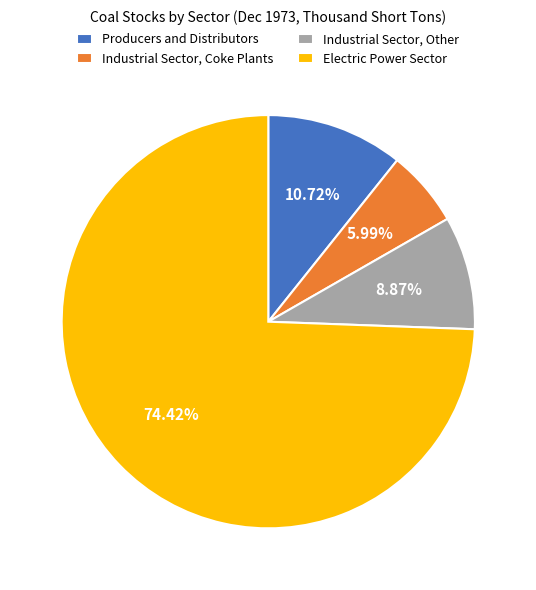

Which slice is the smallest?

Industrial Sector, Coke Plants